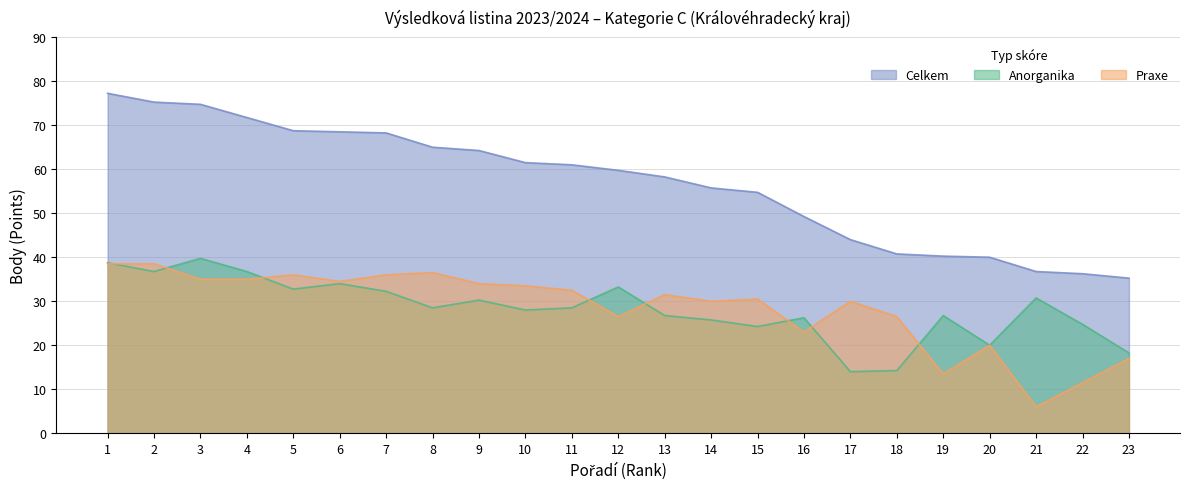

In Praxe, how many points are higher than both neighbors (excluding endpoints)?

6